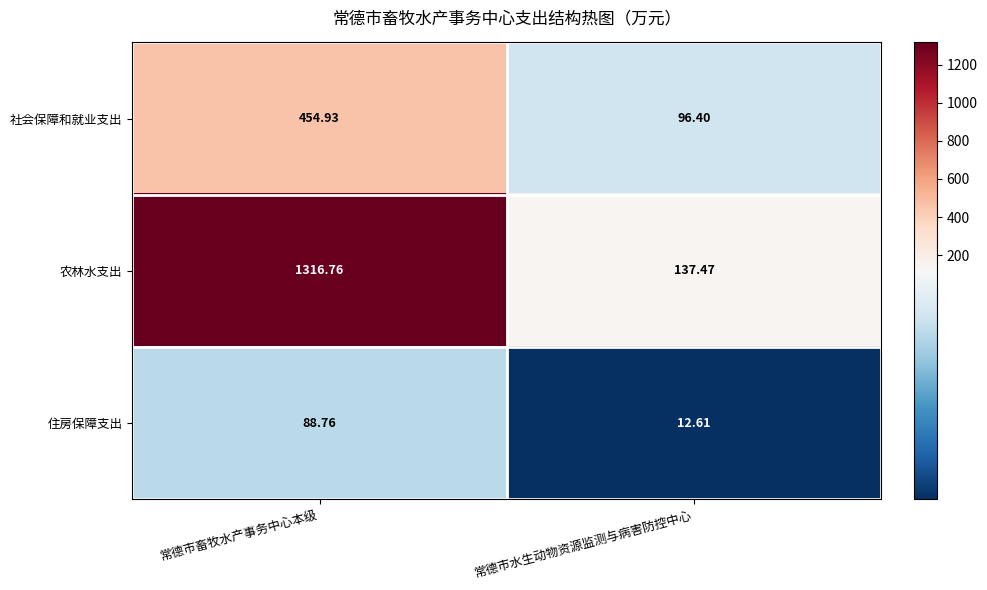

Where is 社会保障和就业支出 nearest to the value 275?

常德市水生动物资源监测与病害防控中心